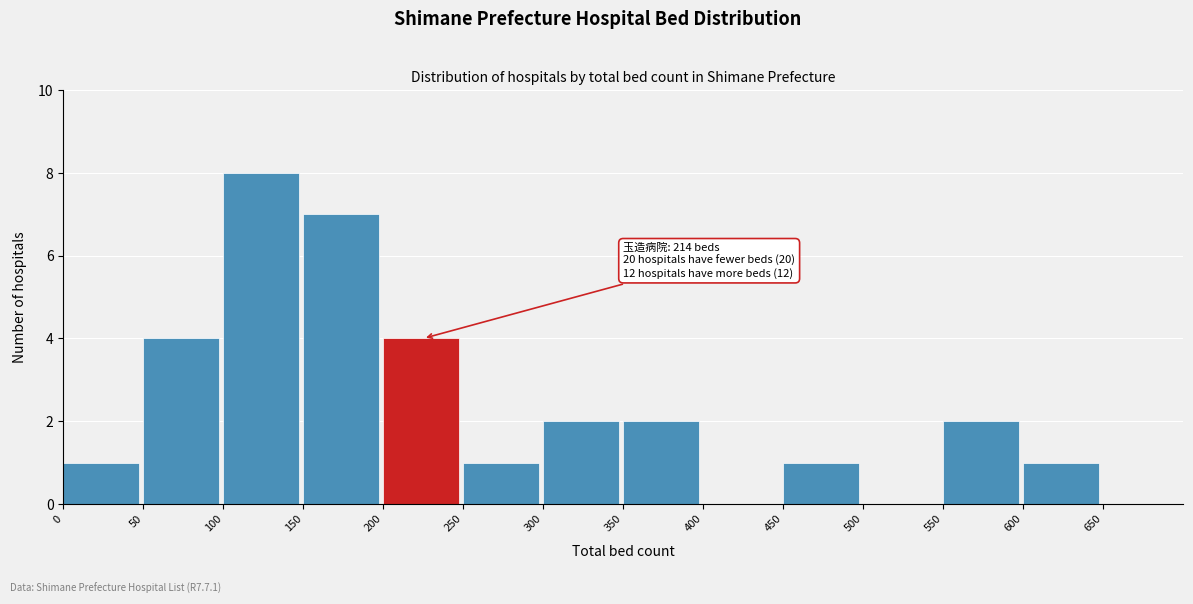

Over which range of the x-axis is the bar tallest?

100 to 150